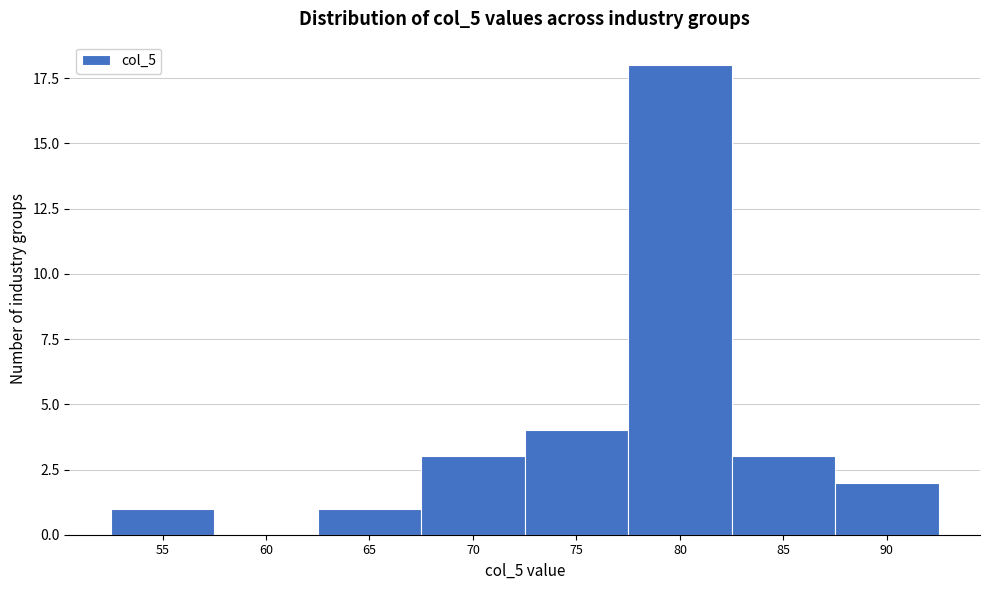

Reading left to right, list all the values displayed in this chart.

55=1	60=0	65=1	70=3	75=4	80=18	85=3	90=2